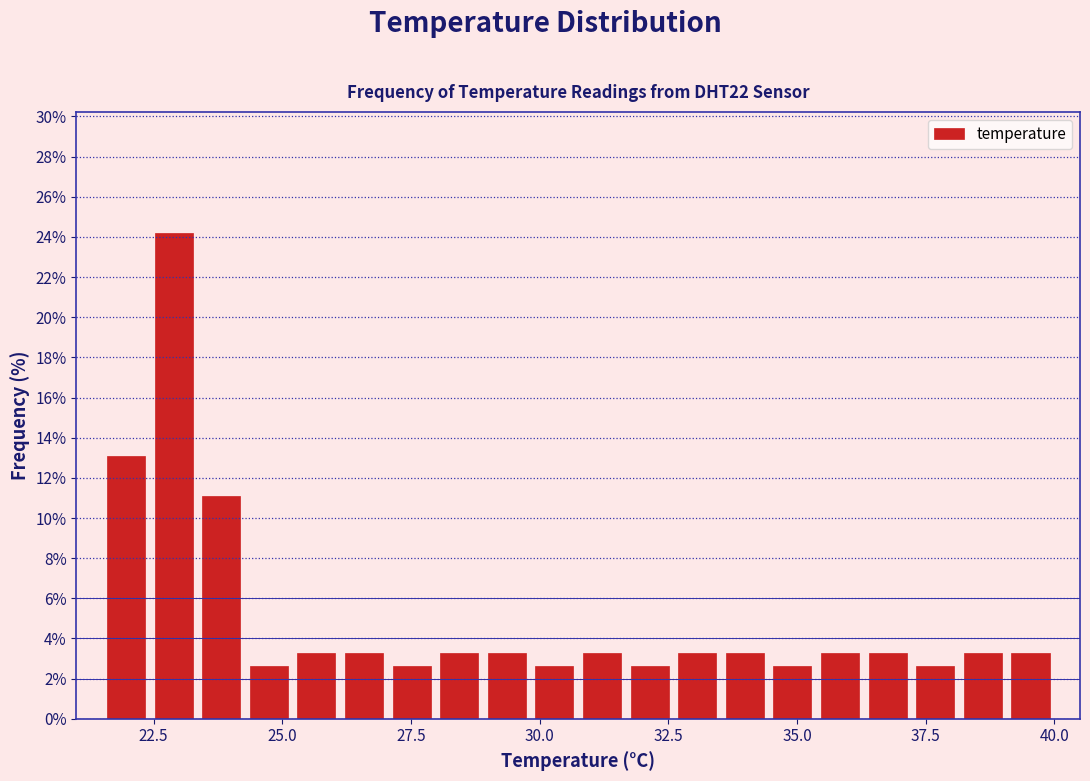

Read against the x-axis, roughly where is the centre of the tallest bar?

23.0